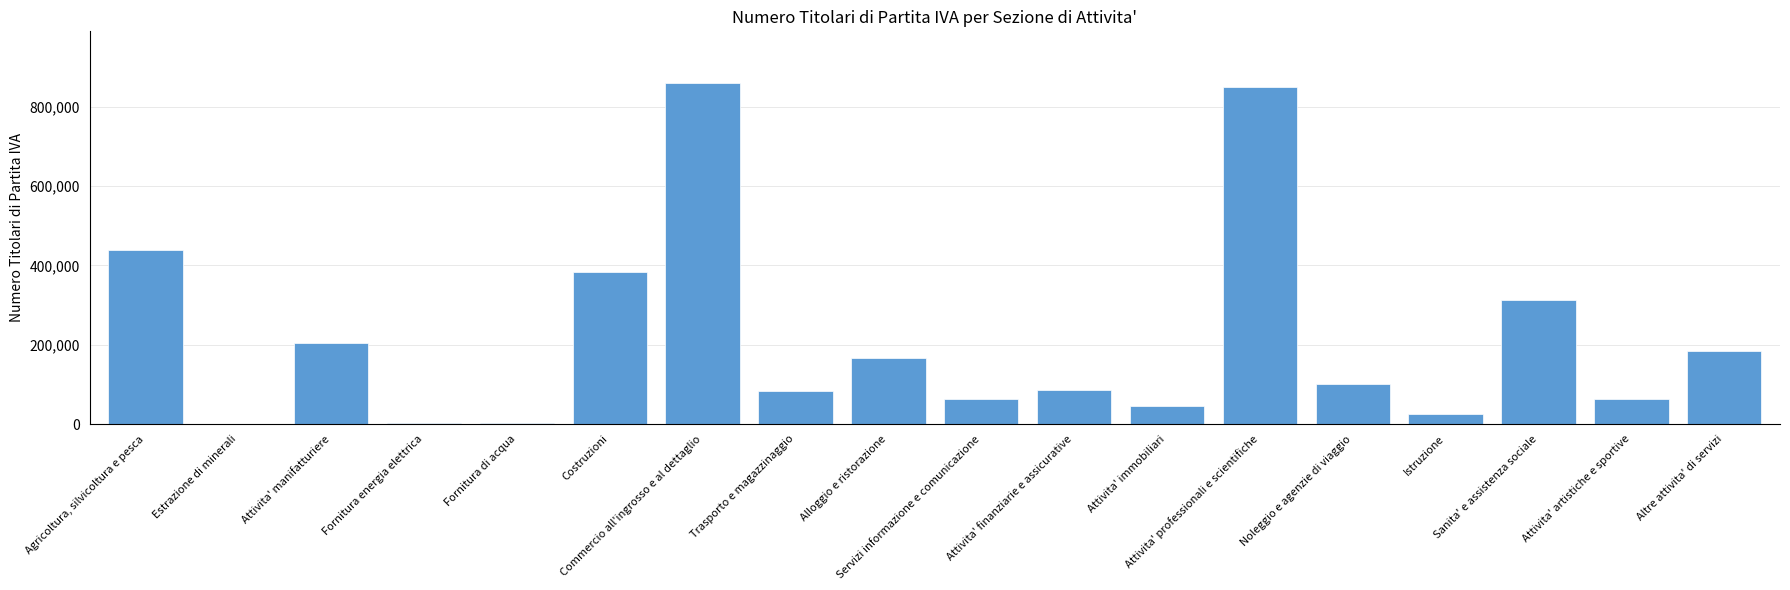

Are the bars horizontal?

No